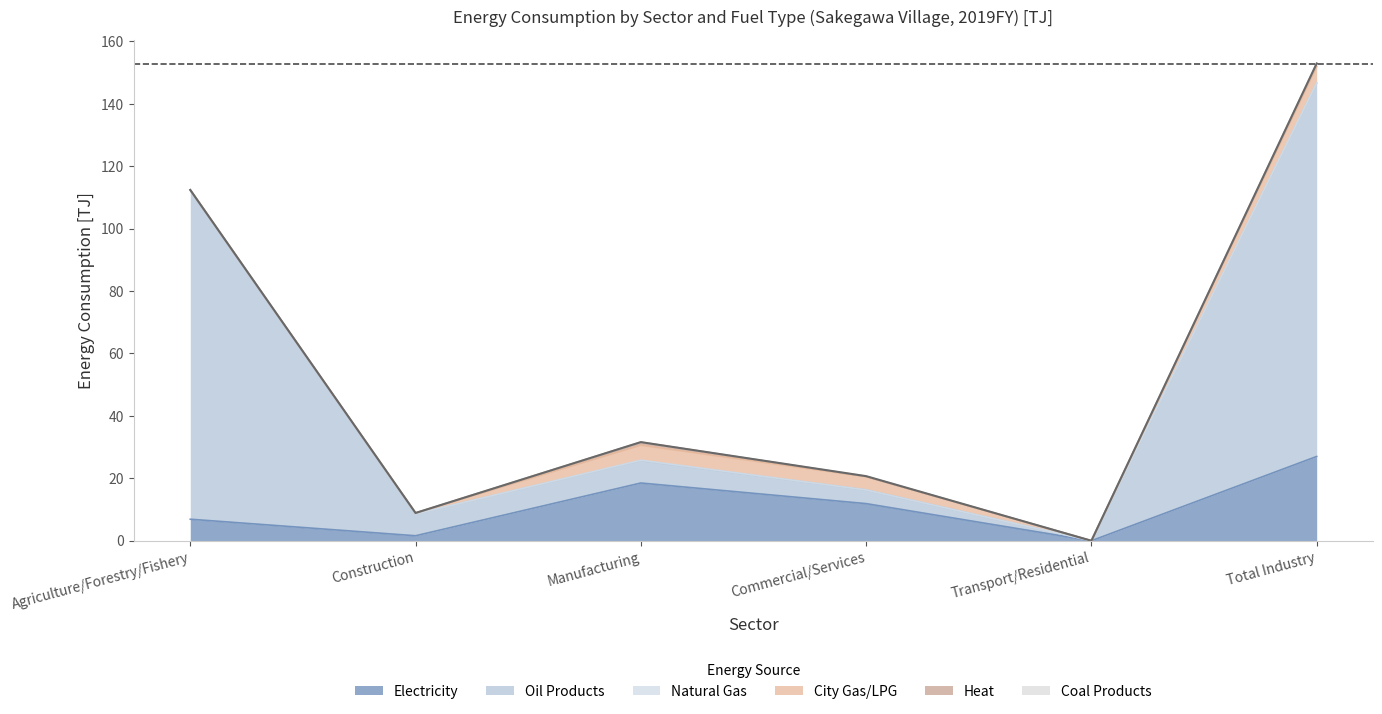

Is it true that Natural Gas equals 0.1 at Agriculture/Forestry/Fishery?

False